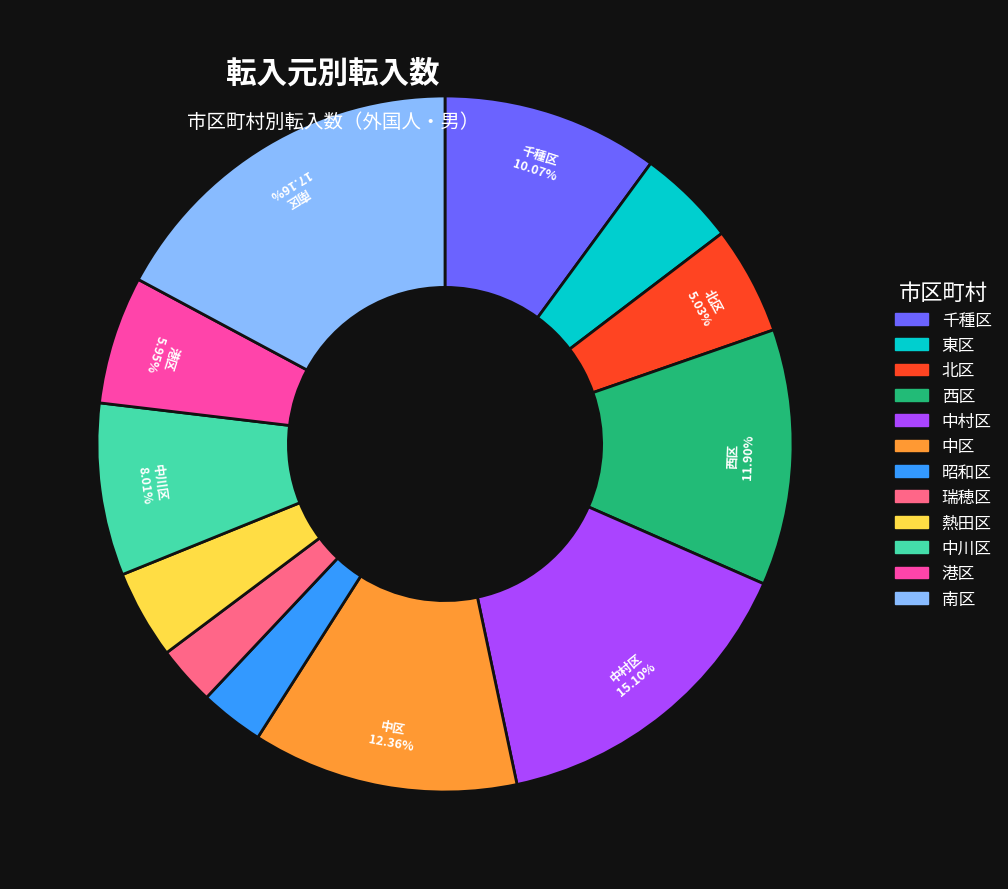

Which category has the biggest portion of the pie?

南区